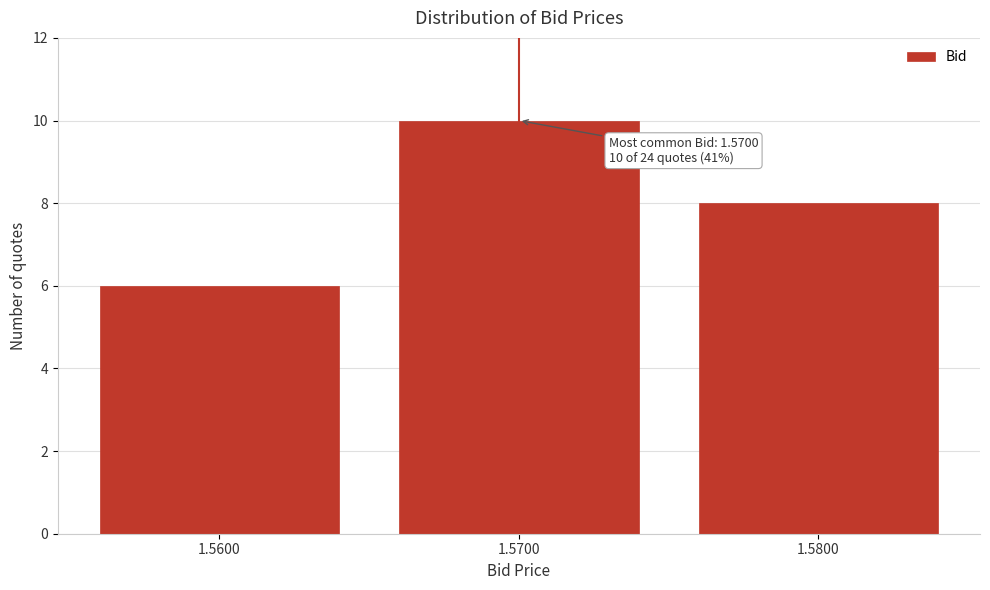

Reading left to right, what are all the values shown in this chart?

6	10	8